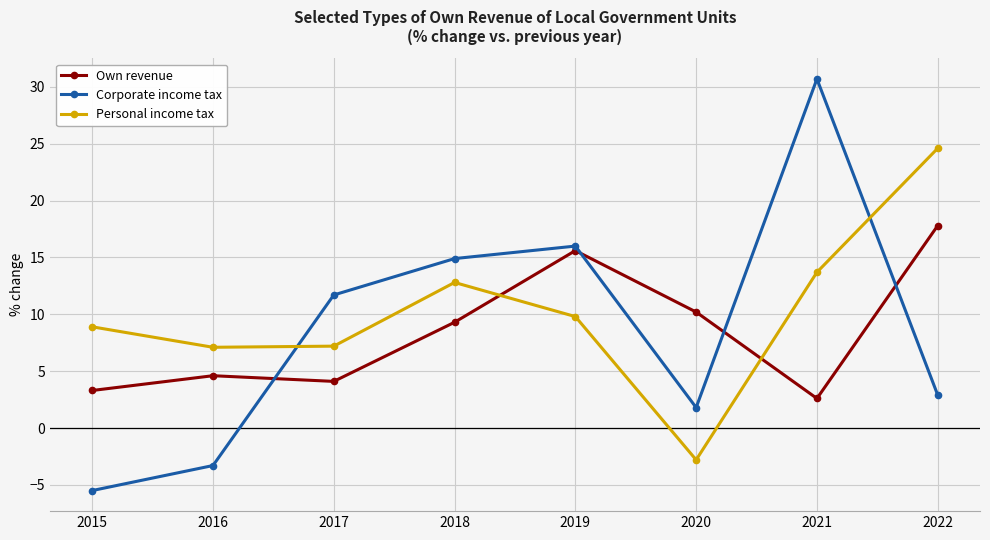

Which series has the largest total across all categories?

Personal income tax